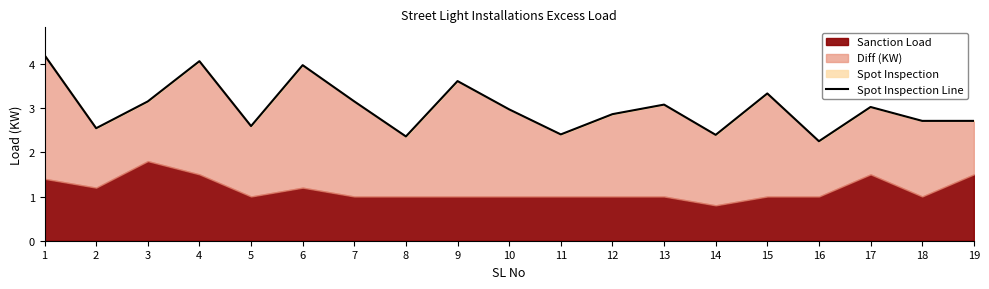

List the labels in order of value, largest first.

1, 4, 6, 9, 15, 3, 7, 13, 17, 10, 12, 18, 19, 5, 2, 11, 14, 8, 16